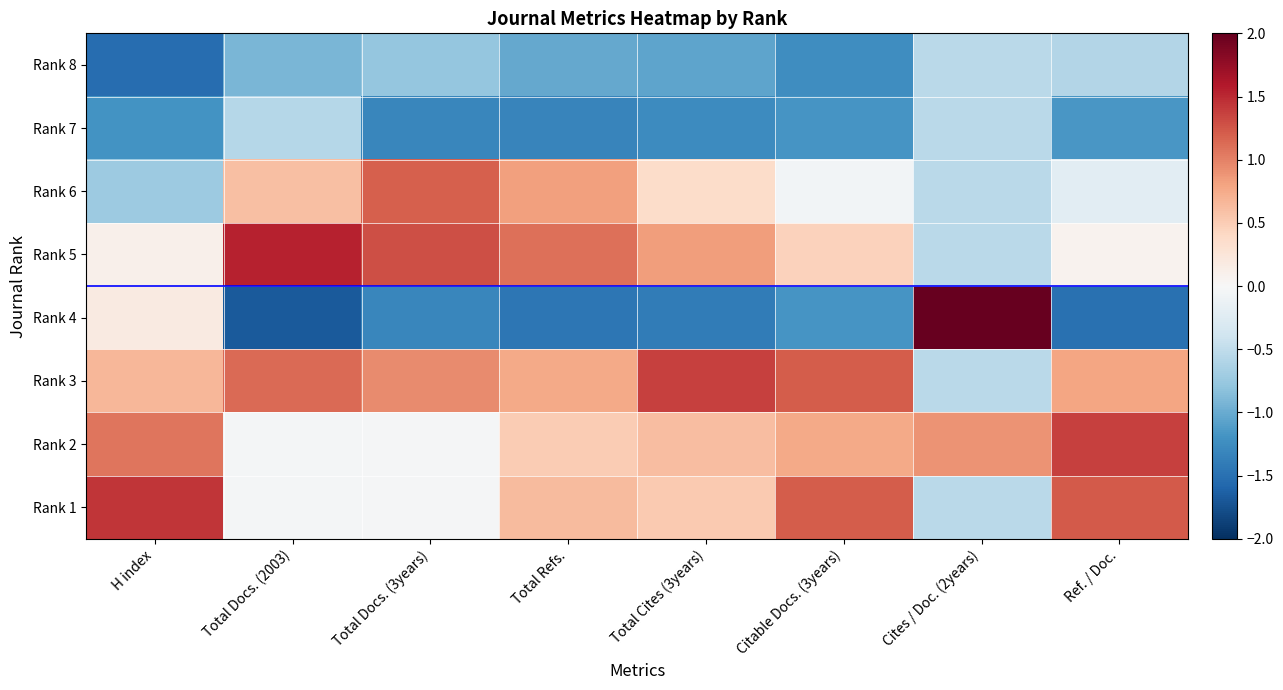

What is the spread (max minus min) of values at Total Cites (3years)?

2.8